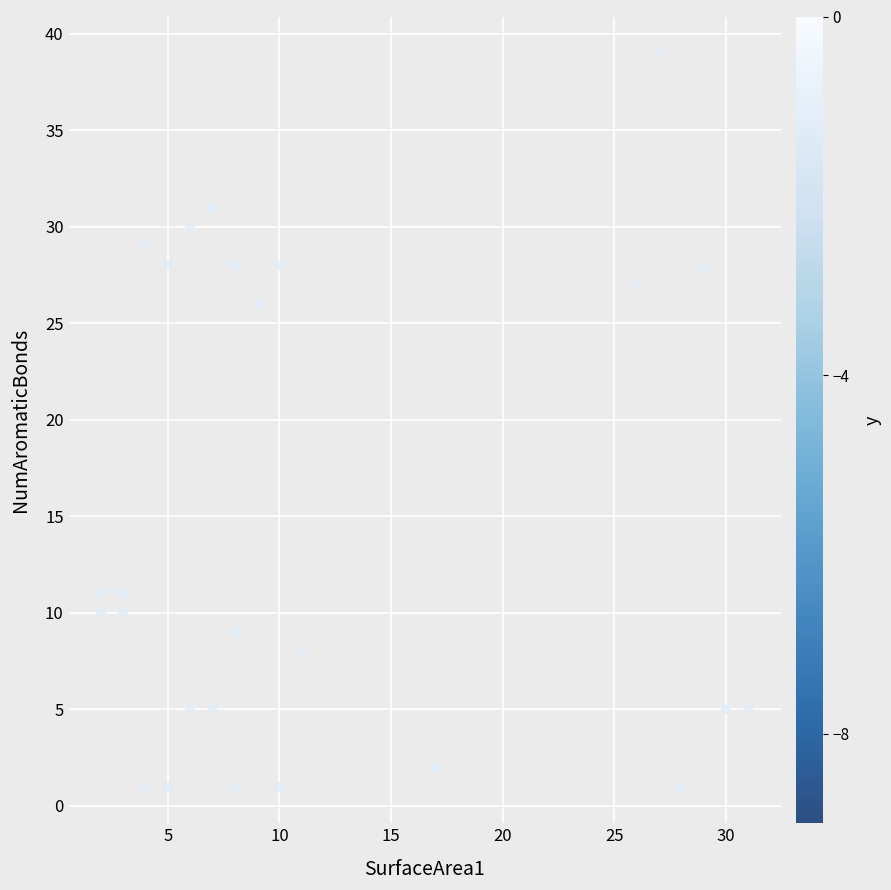

What is the range of Y values (max minus min)?

38